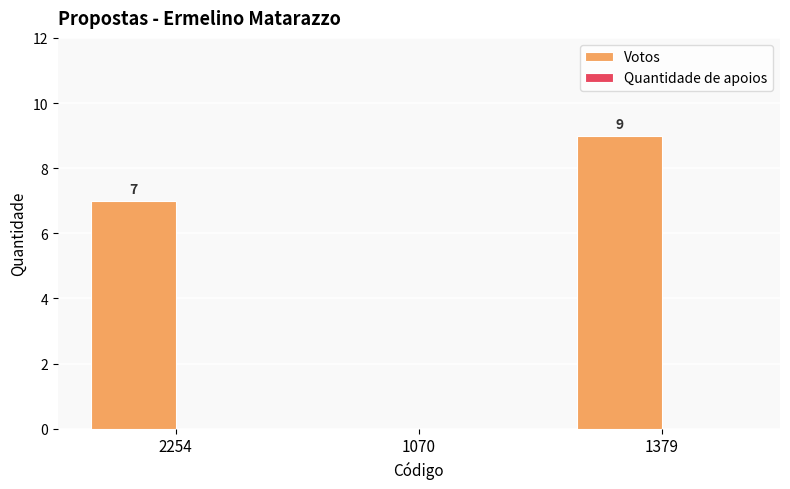

Reading left to right, what are all the values shown in this chart?

2254=7	1070=0	1379=9